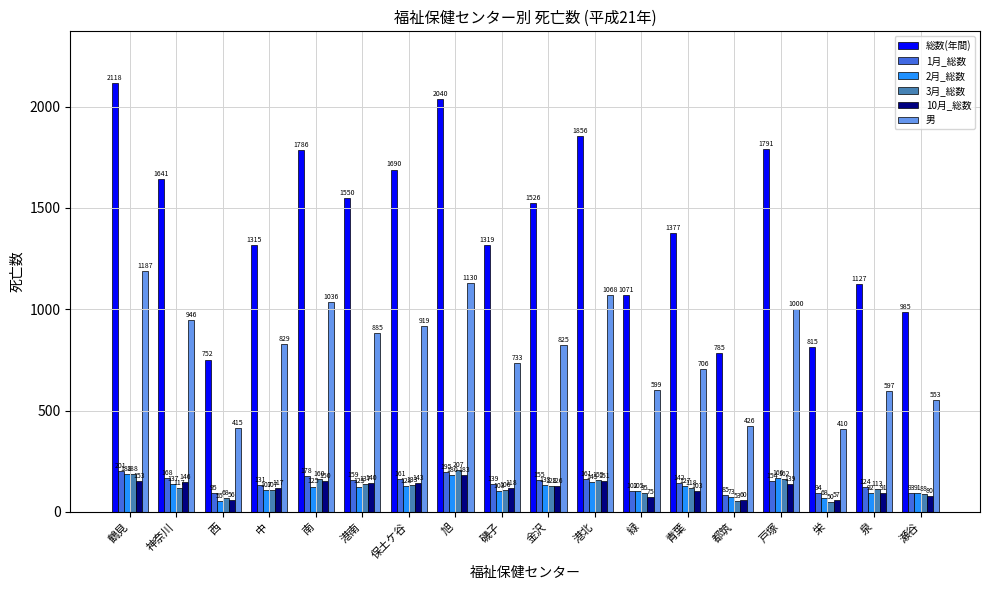

List the series in order of their peak value, highest first.

総数(年間), 男, 3月_総数, 1月_総数, 2月_総数, 10月_総数